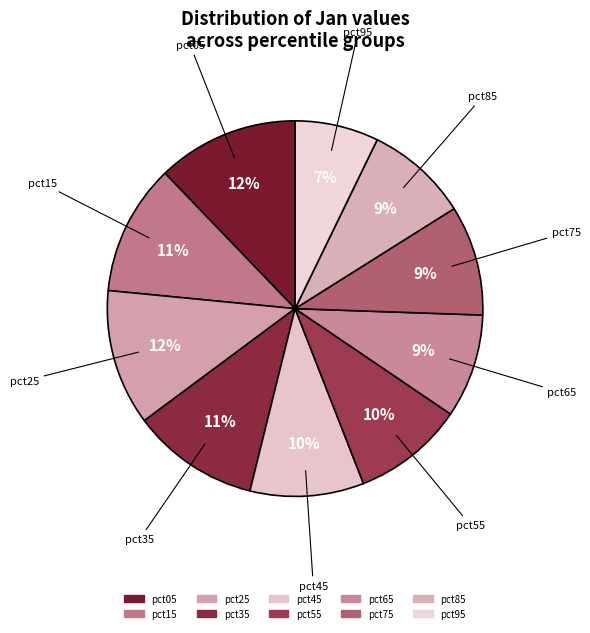

Between pct85 and pct35, which is larger?

pct35